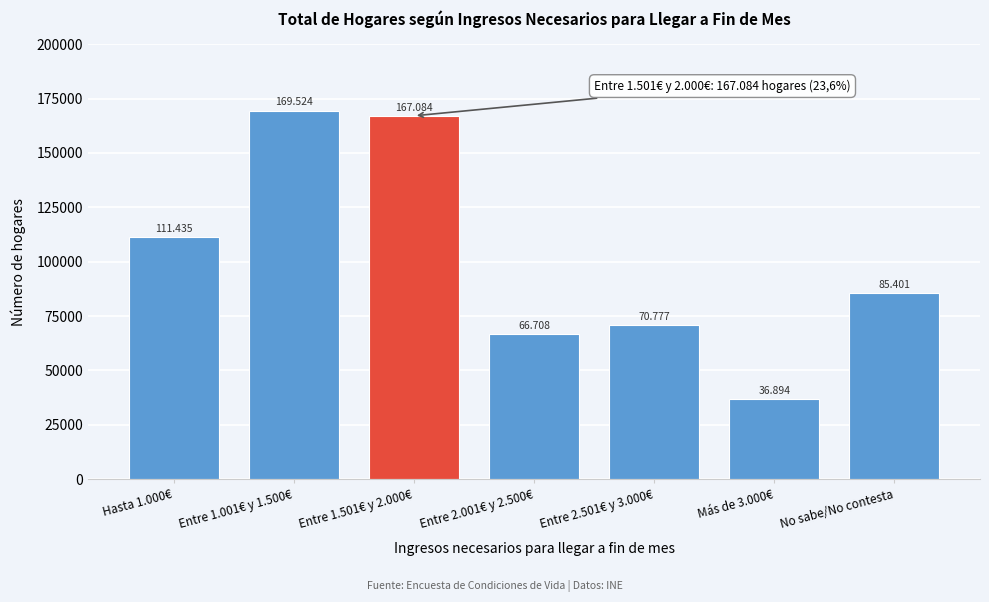

Does the chart contain any negative values?

No